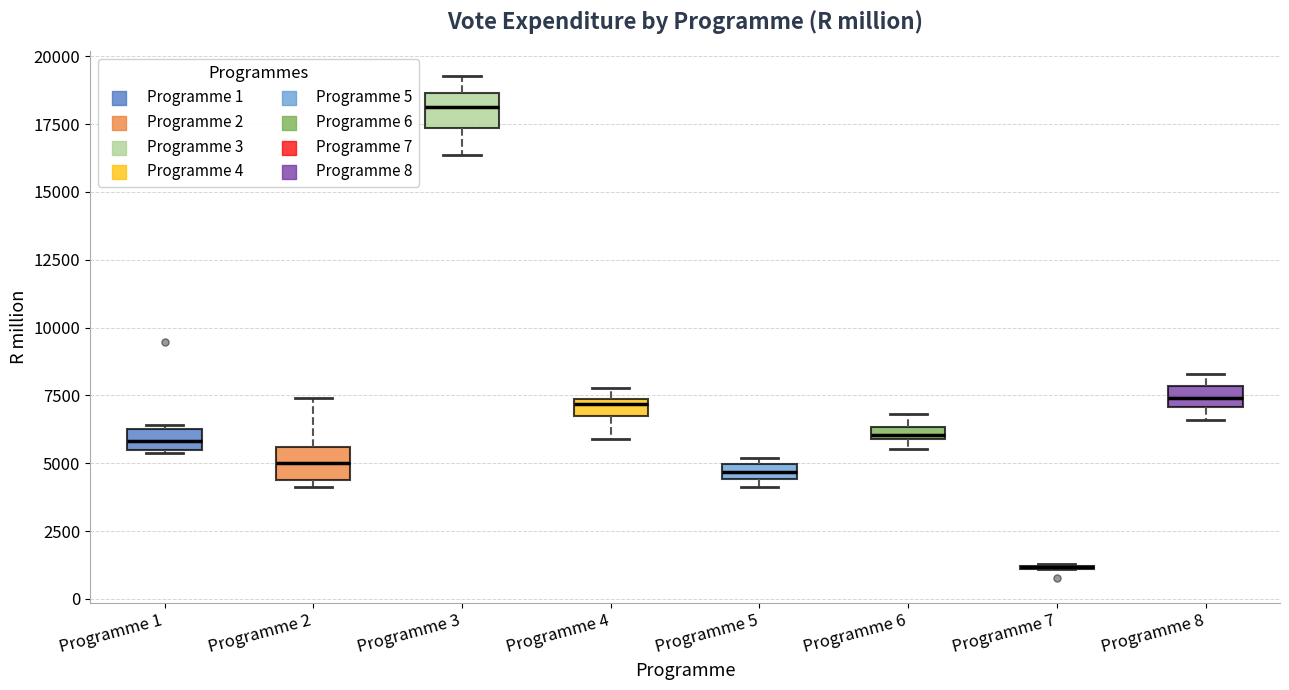

Where does the upper whisker of the box for Programme 2 end on the y-axis? The values are not printed on the chart, so give them approximately, as read against the axis.

7500